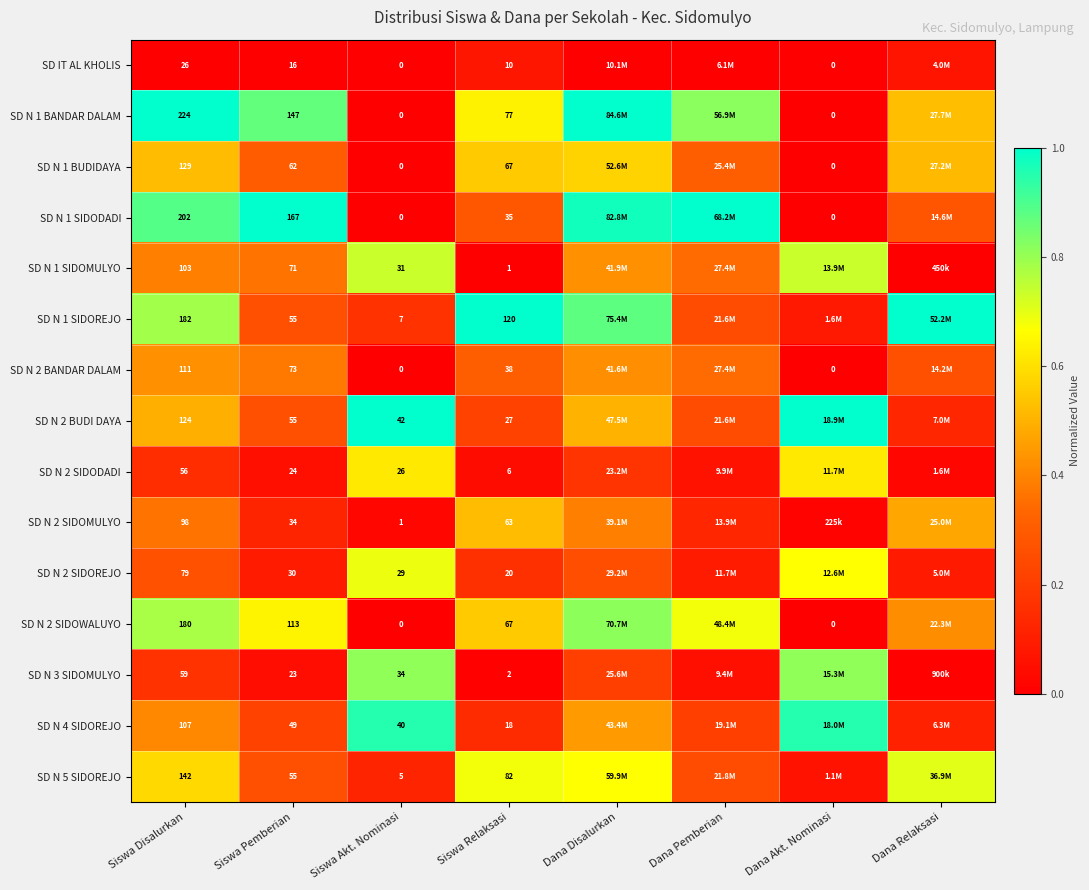

At which category does the chart reach its minimum across all series?

Siswa Disalurkan